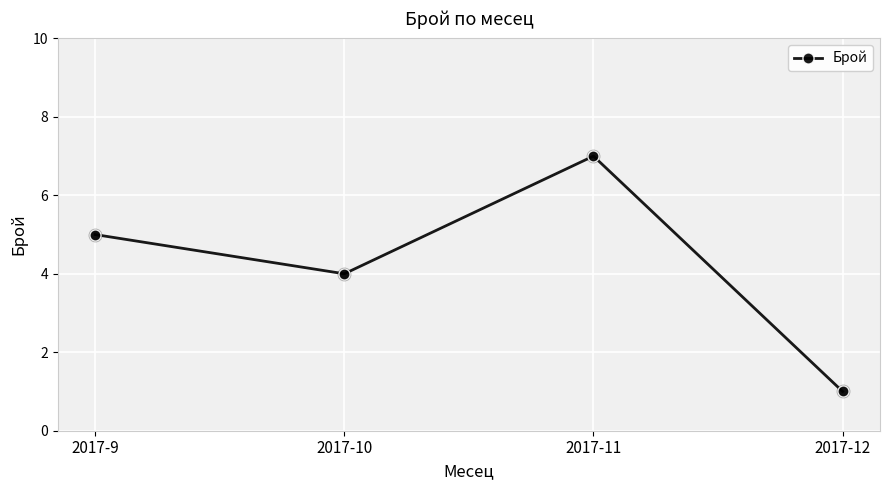

What is the change in value from 2017-9 to 2017-12?

-4